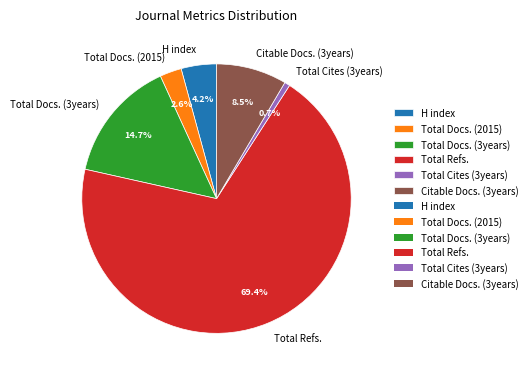

To the nearest percent, what is the combined percentage of Citable Docs. (3years) and H index?

13%